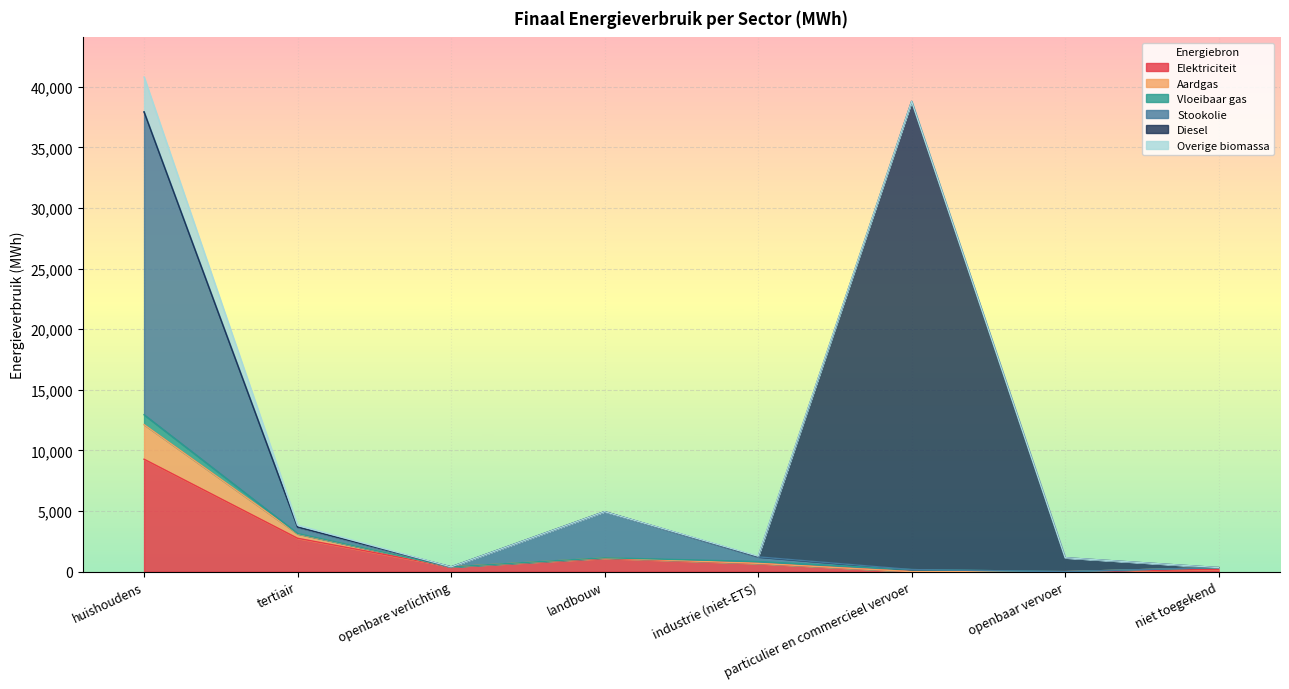

Which category has the highest value in the Elektriciteit series?

huishoudens